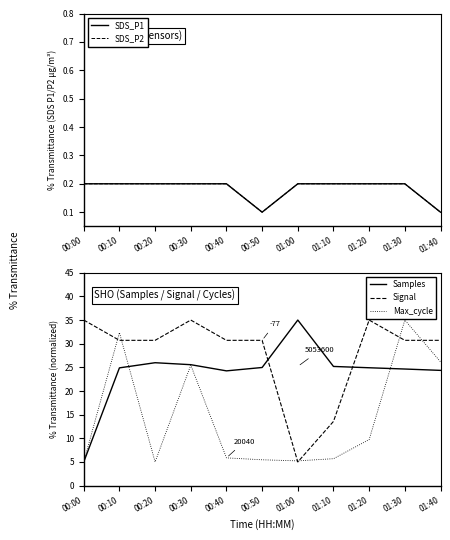

Where is Samples nearest to the value 20?

00:40